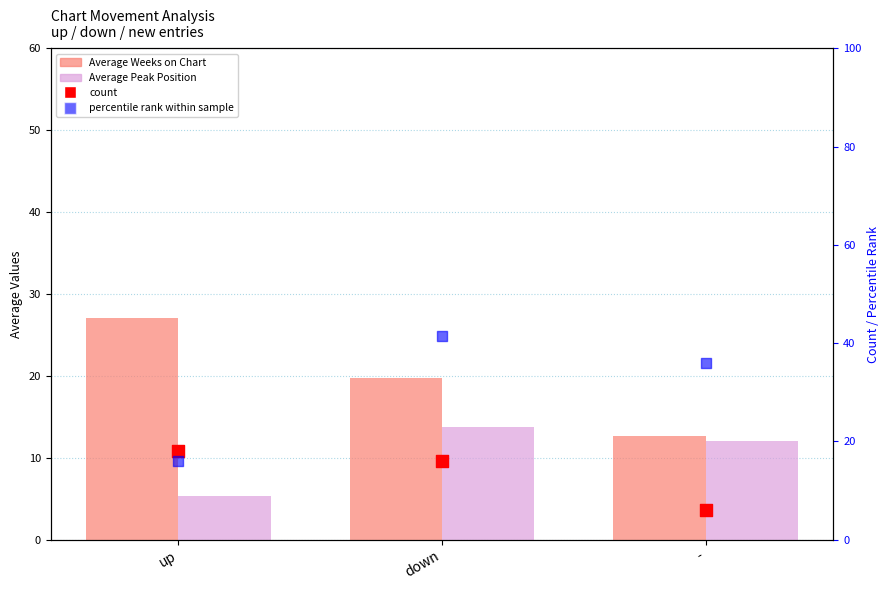

At how many categories does at least one series exceed 21?

3